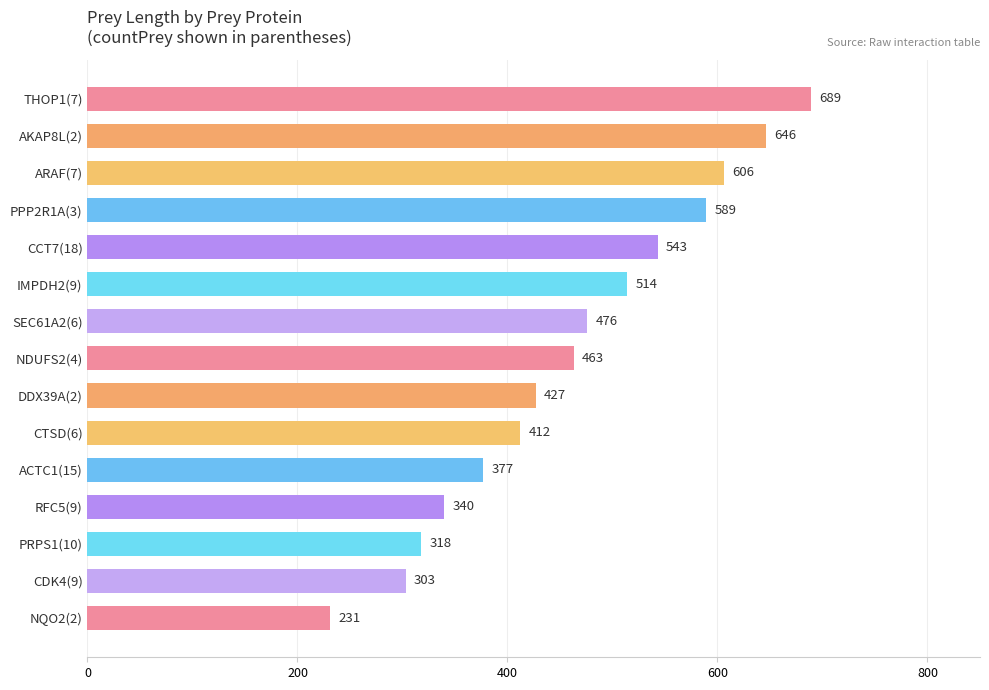

What is the minimum value shown in the chart?

231